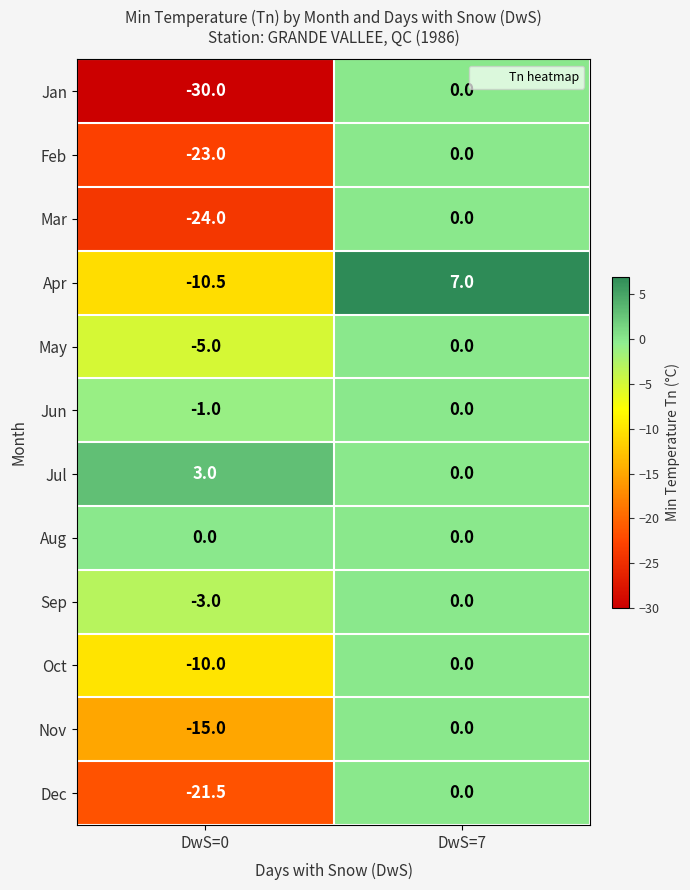

Which category has the highest value in the Nov series?

DwS=7